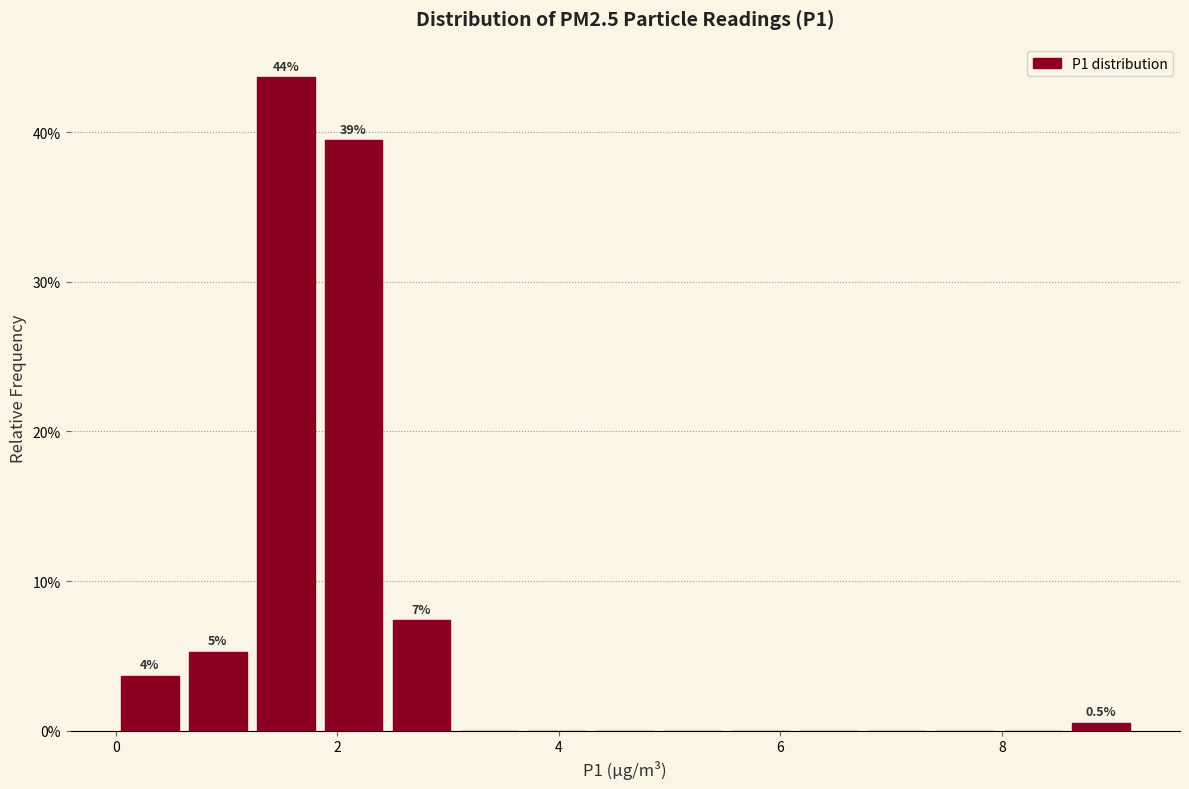

Read against the x-axis, roughly where is the centre of the tallest bar?

1.6